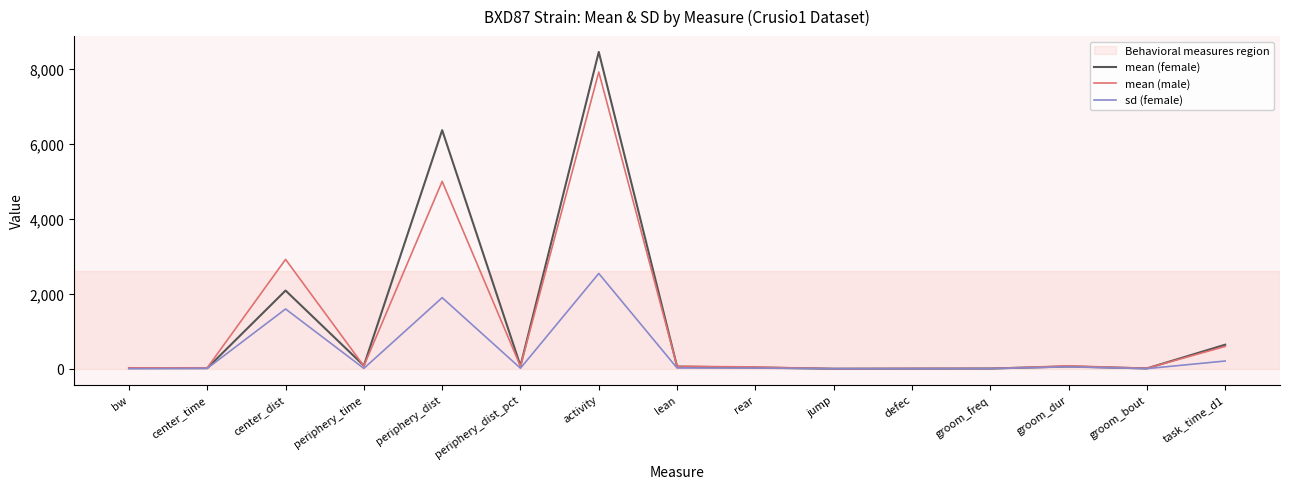

Is it true that sd (female) equals 2485.4 at periphery_dist?

False